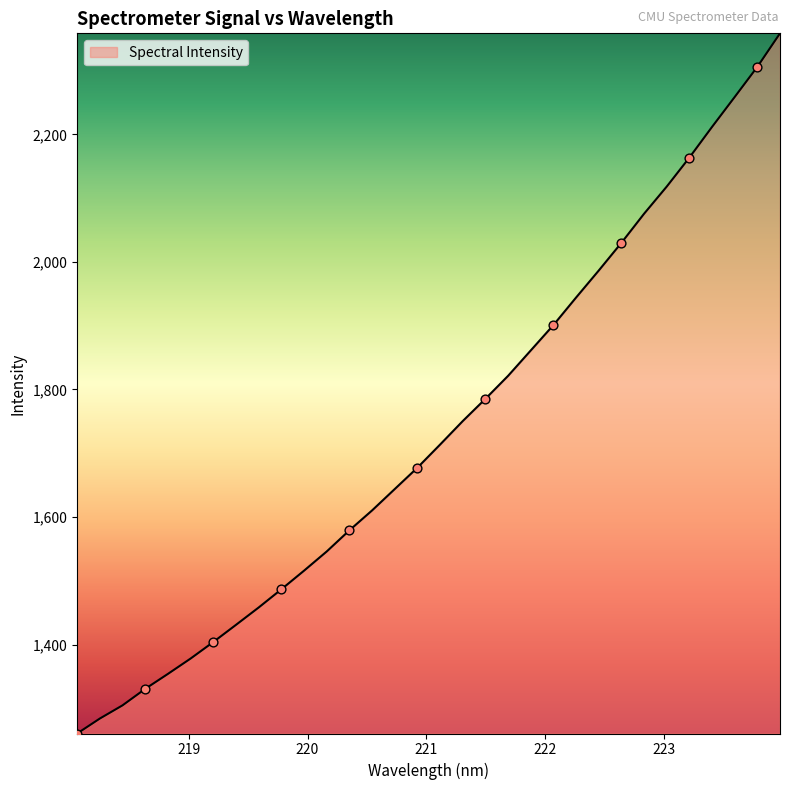

What is the smallest value displayed?

1260.6